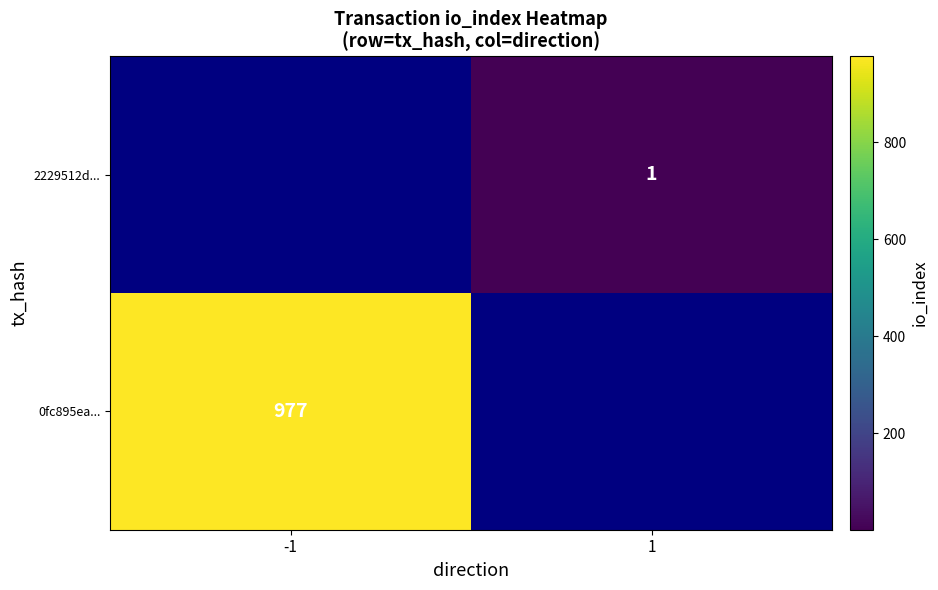

The 0fc895ea... series shows 519 at -1. True or false?

False